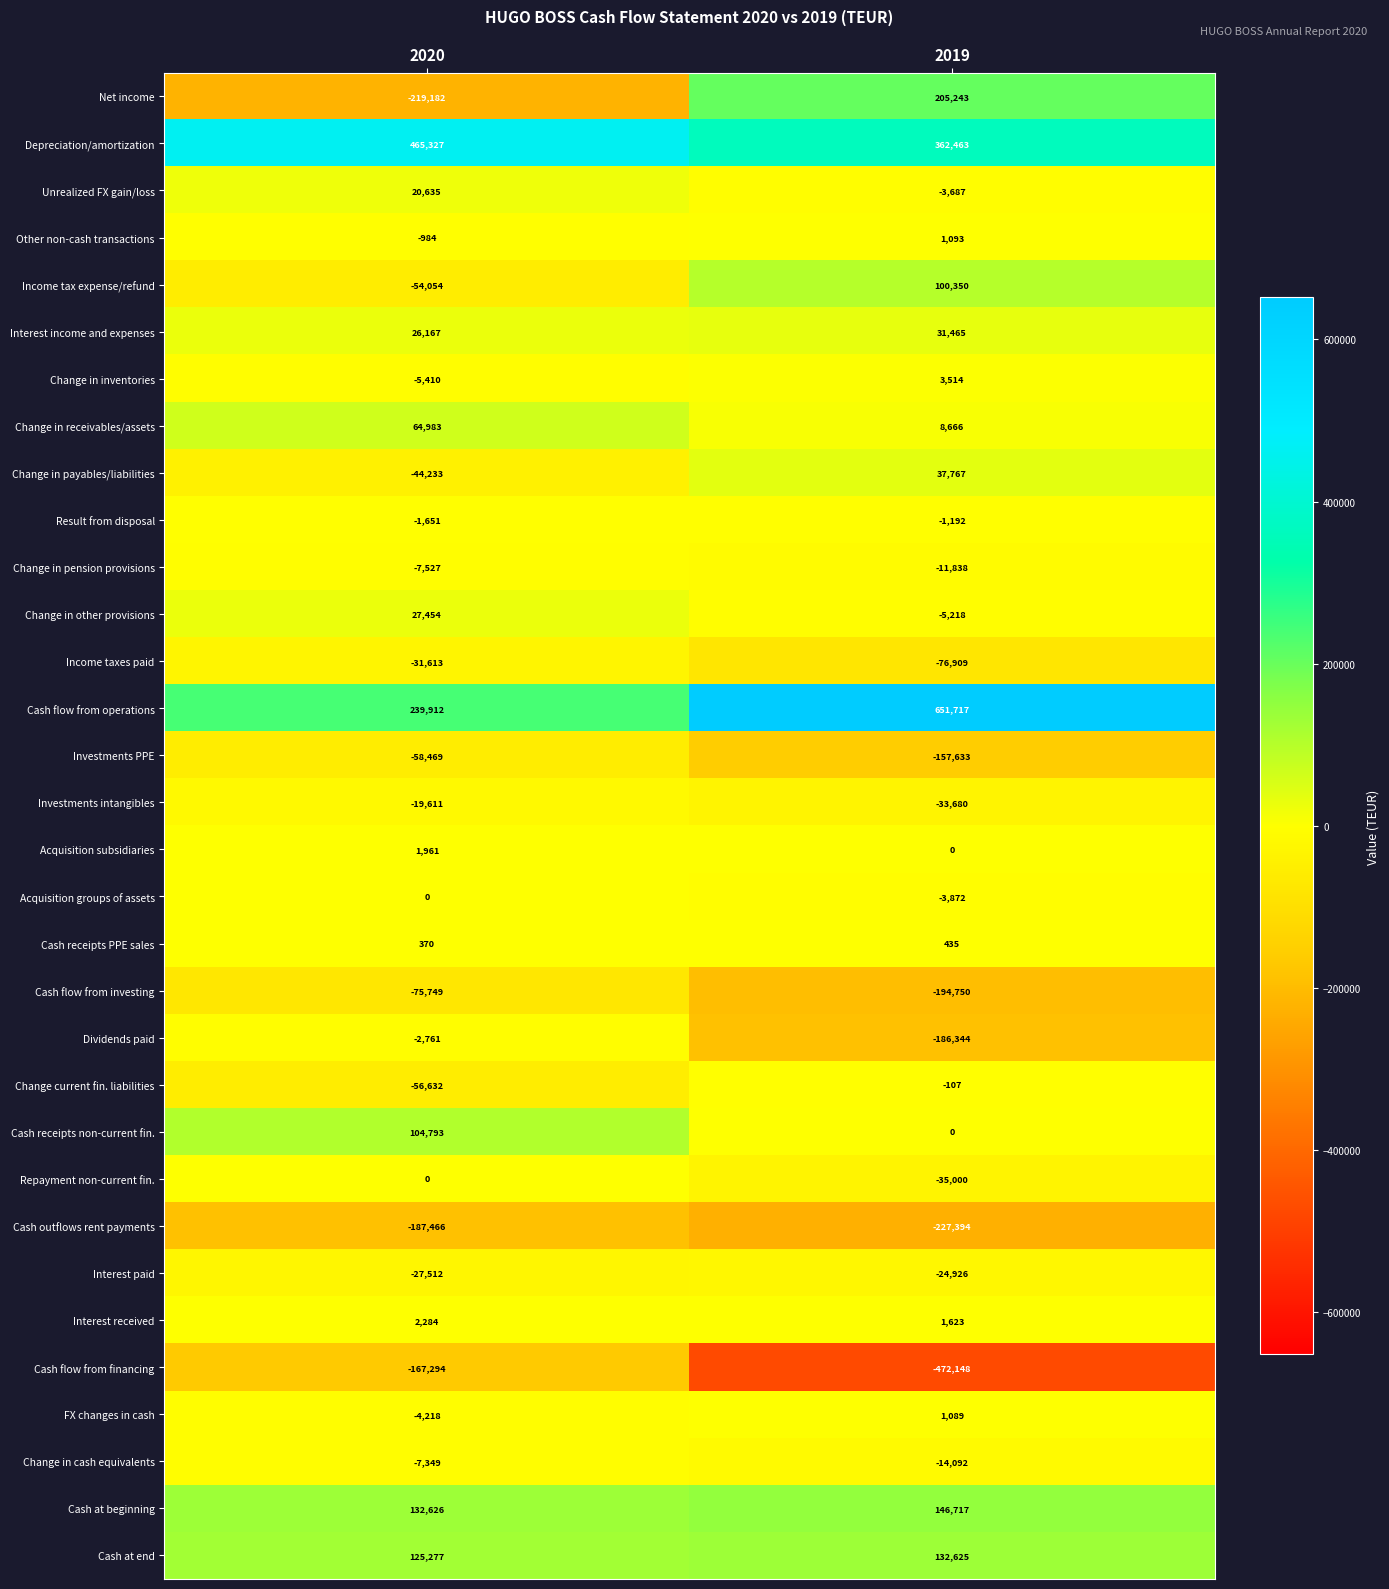

Where is Change in inventories nearest to the value -948?

2020